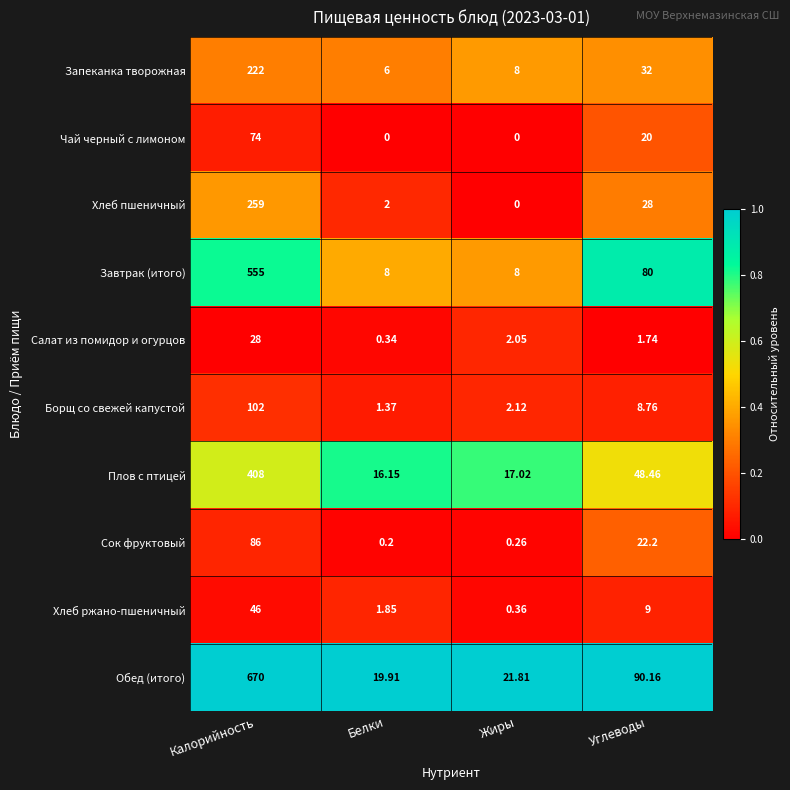

Count the number of categories in the chart.

4